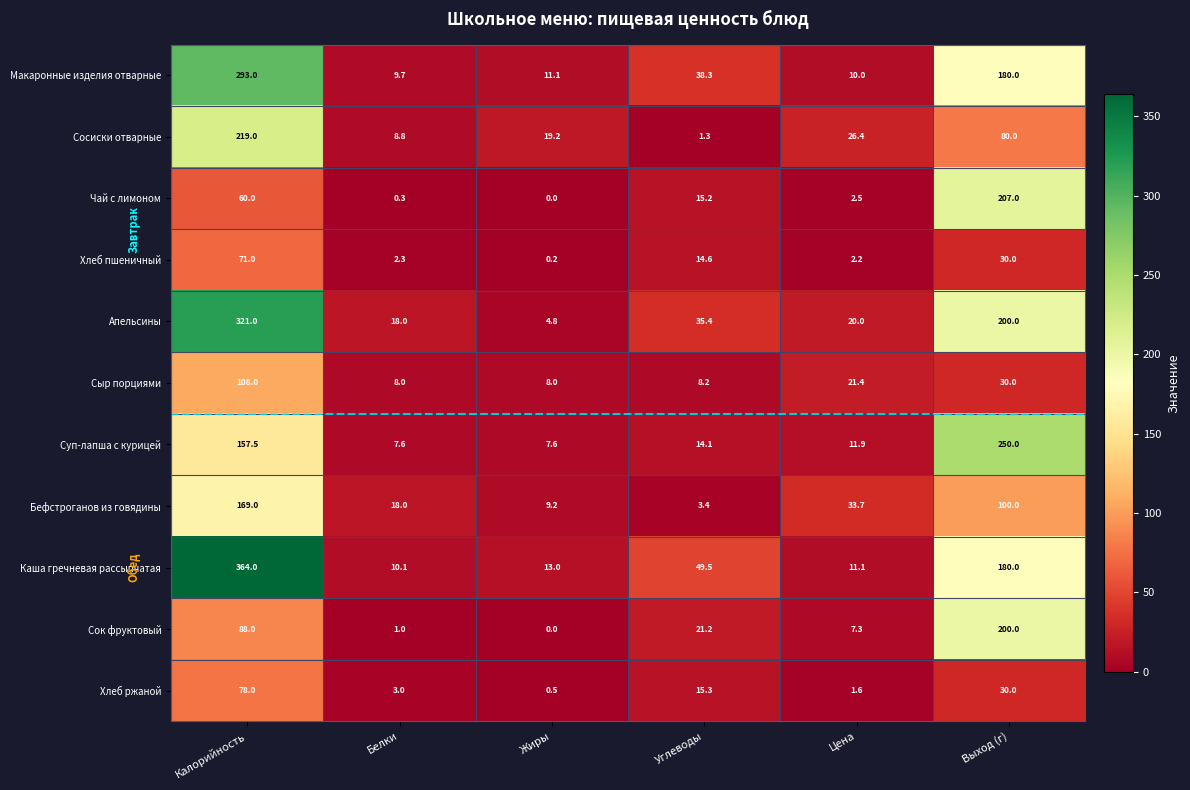

At which category is the sum across all series the highest?

Калорийность